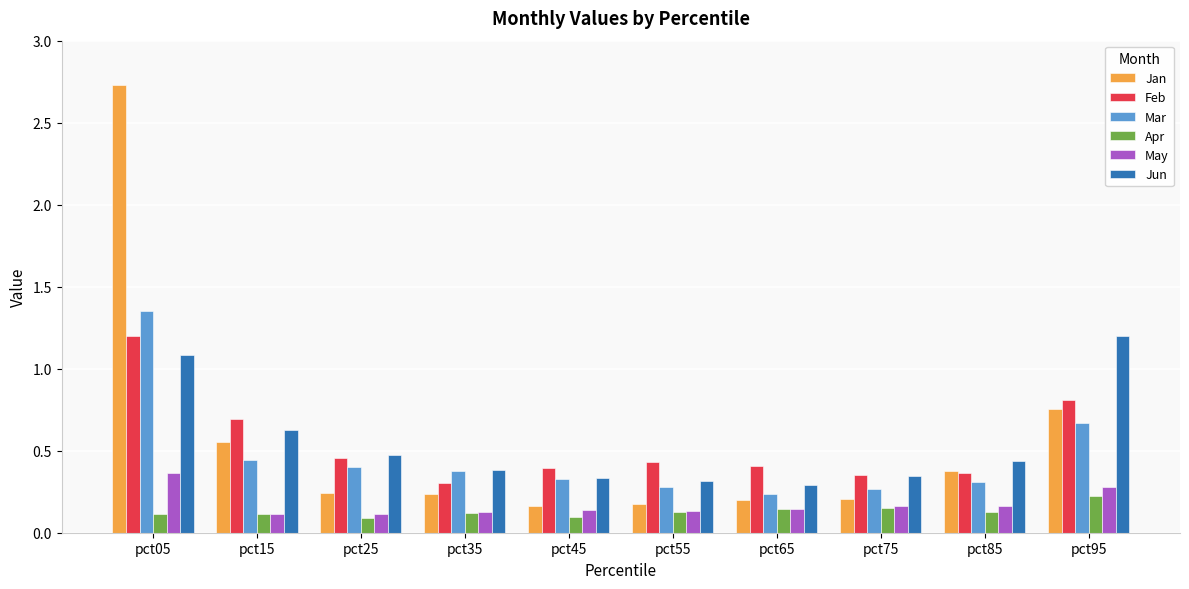

The Jan series shows 0.2 at pct95. True or false?

False